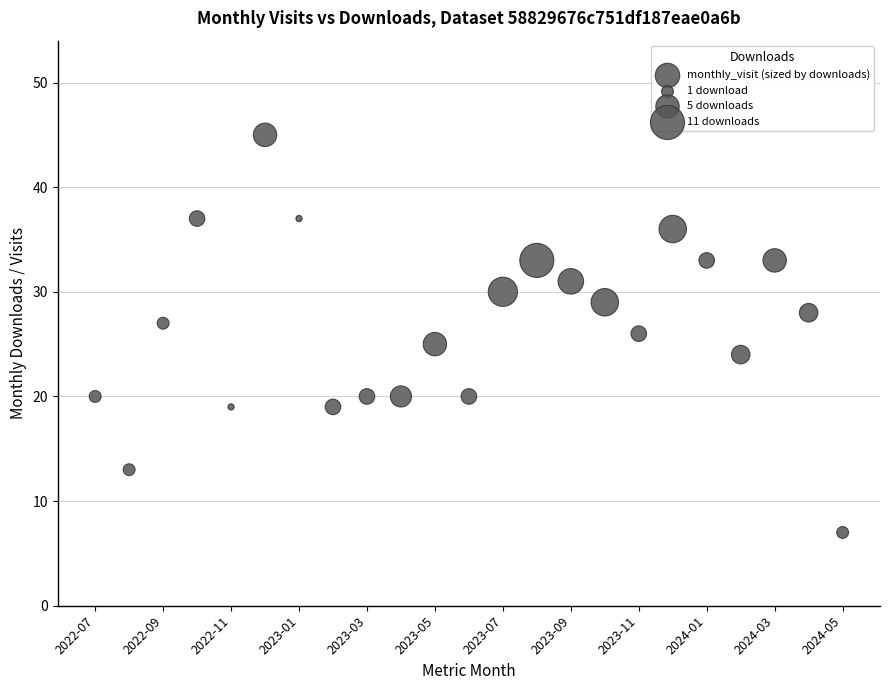

What is the range of Y values (max minus min)?

38